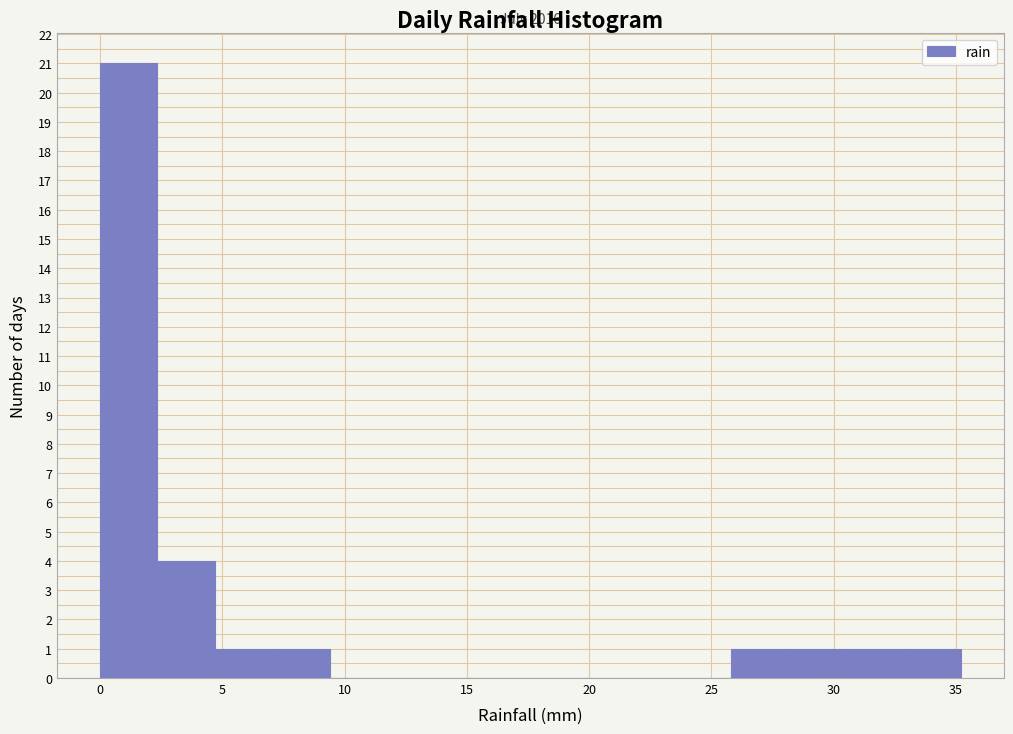

Over which range of the x-axis is the bar tallest?

0.0 to 2.5